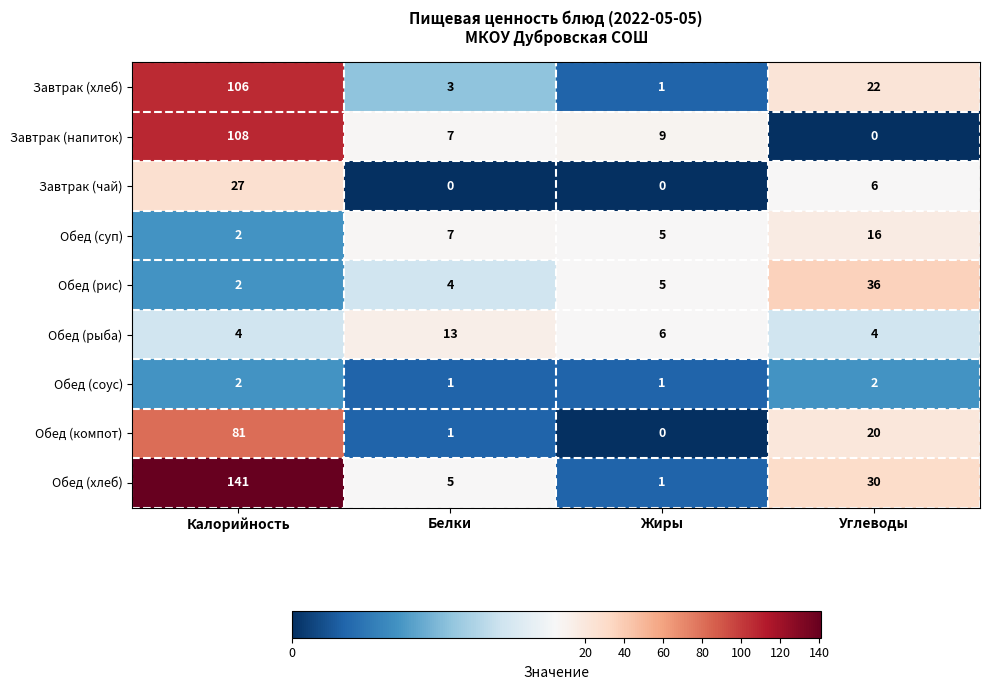

Which category has the lowest value in the Завтрак (напиток) series?

Углеводы